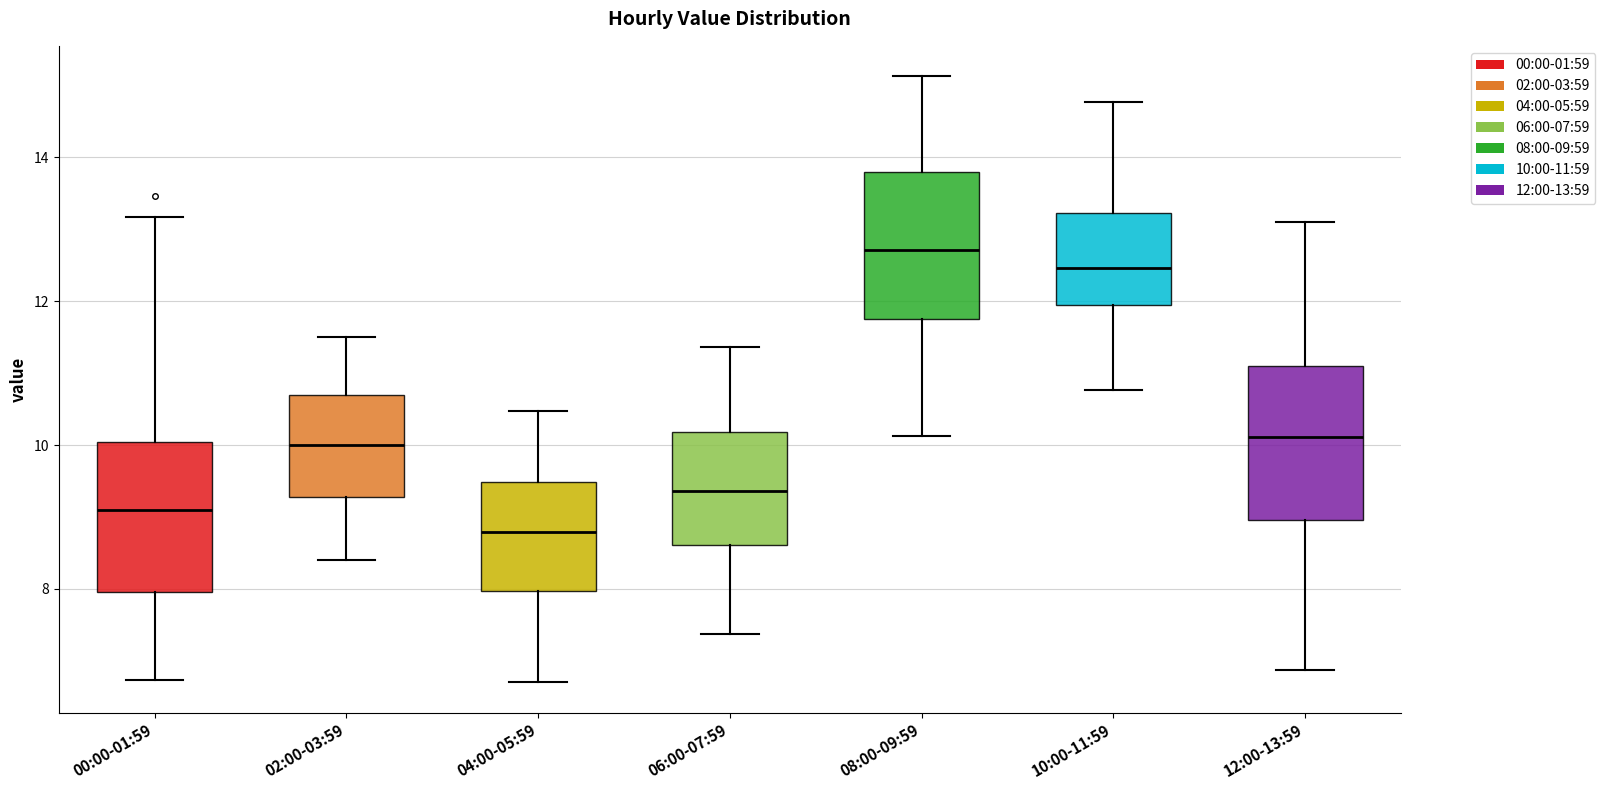

Which box's median line is the lowest?

04:00-05:59